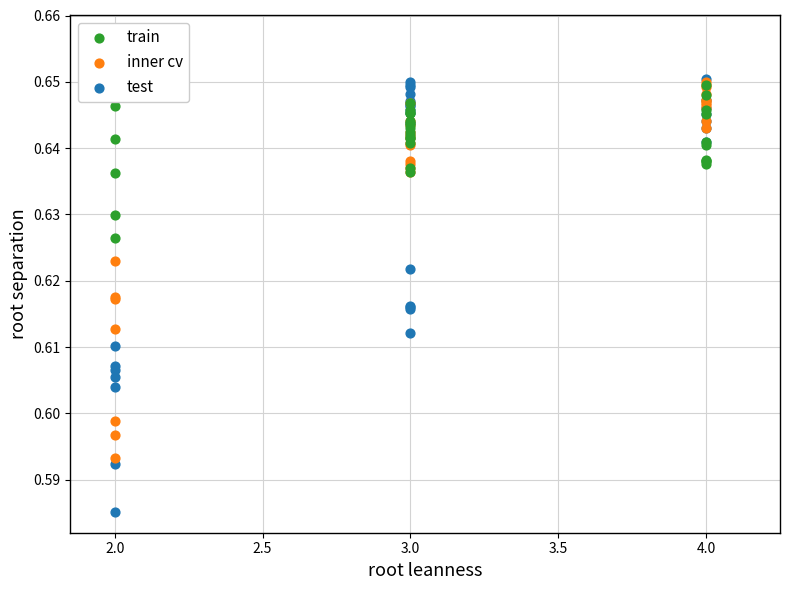

Which series has the widest spread of Y values?

test